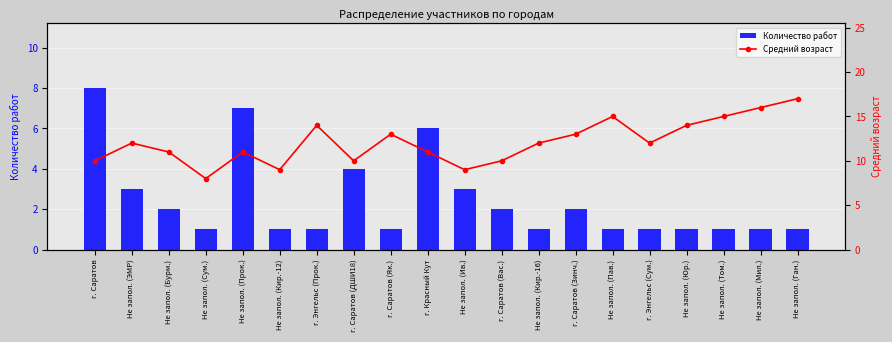

The Средний возраст series shows 10 at г. Саратов (ДШИ18). True or false?

True